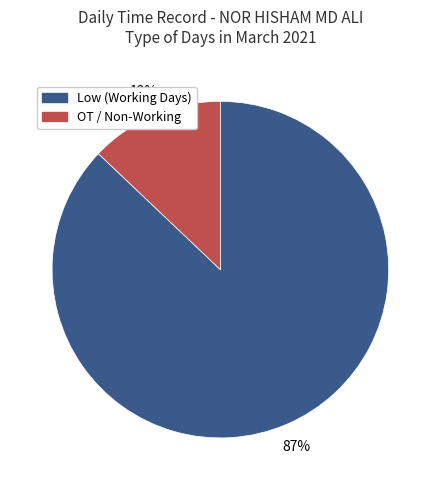

True or false: OT accounts for 13% of the total.

True